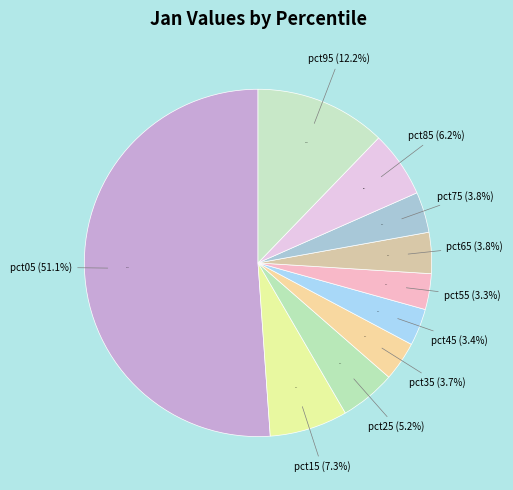

Does pct85 represent more than half of the total?

No